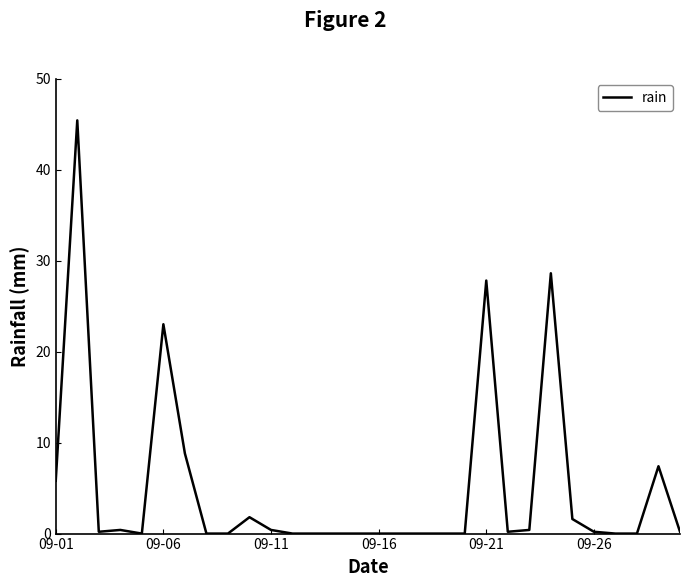

What is the difference between the maximum and minimum values?

45.4